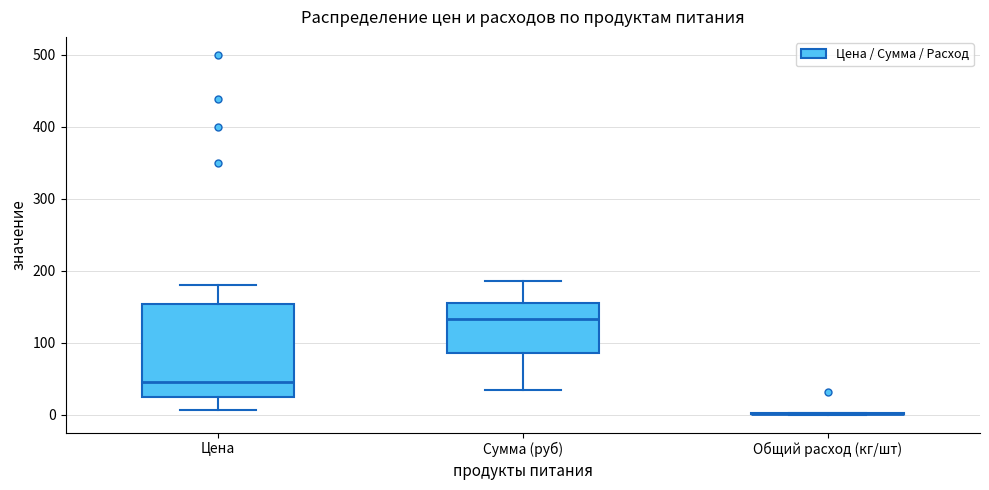

Where does the upper whisker of the box for Цена end on the y-axis? The values are not printed on the chart, so give them approximately, as read against the axis.

180